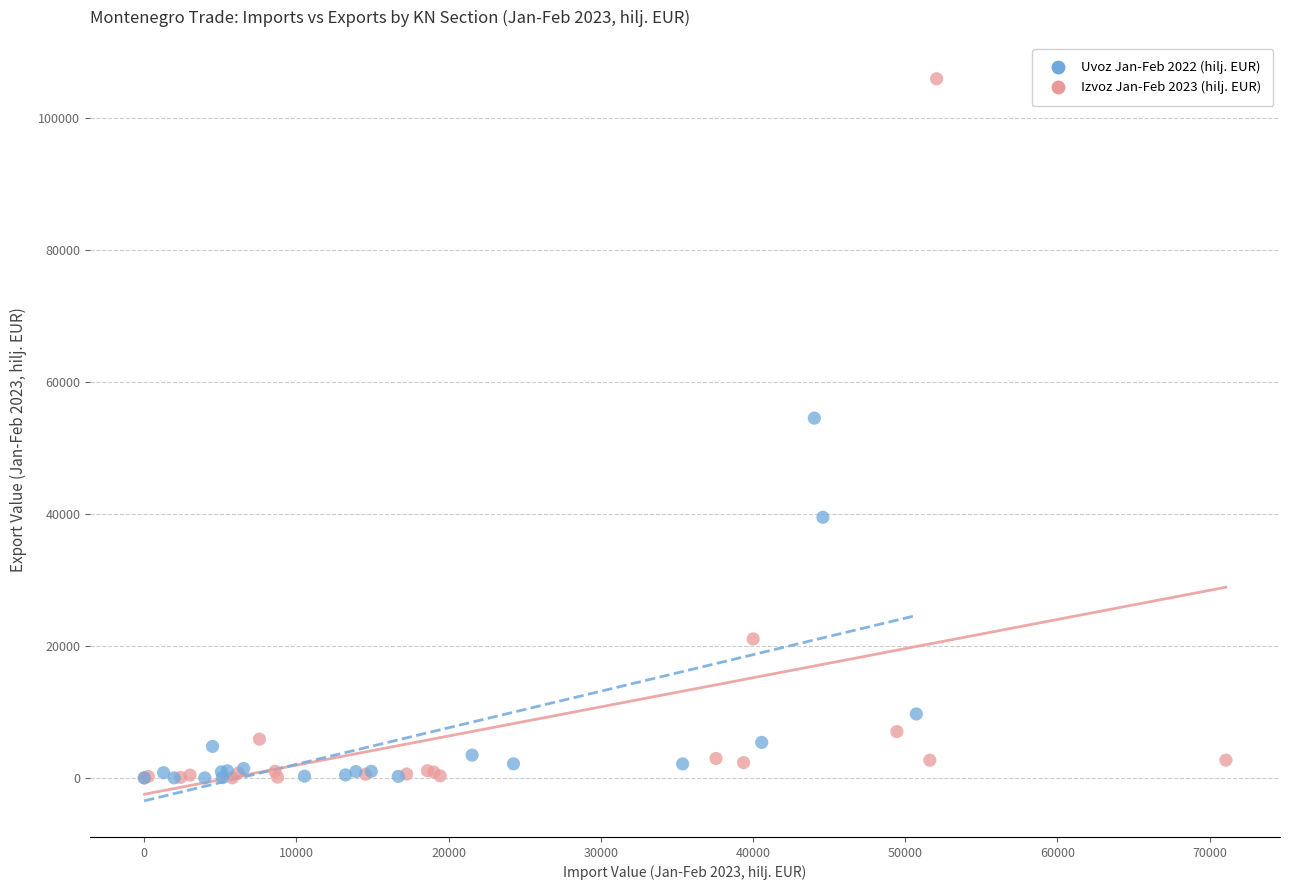

Which series reaches the maximum Y coordinate?

Izvoz Jan-Feb 2023 (hilj. EUR)